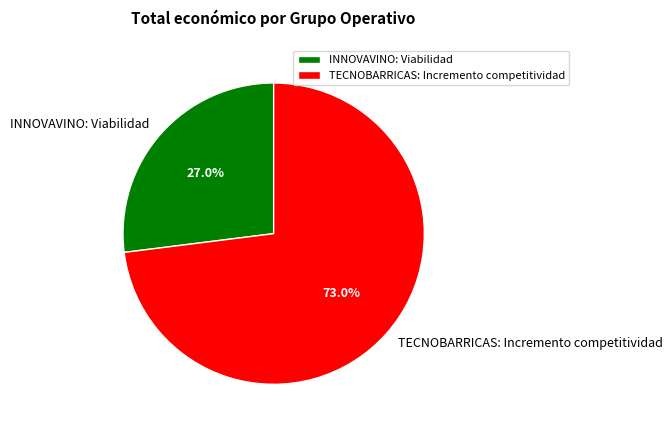

To the nearest percent, what percentage of the pie is TECNOBARRICAS: Incremento competitividad?

73%